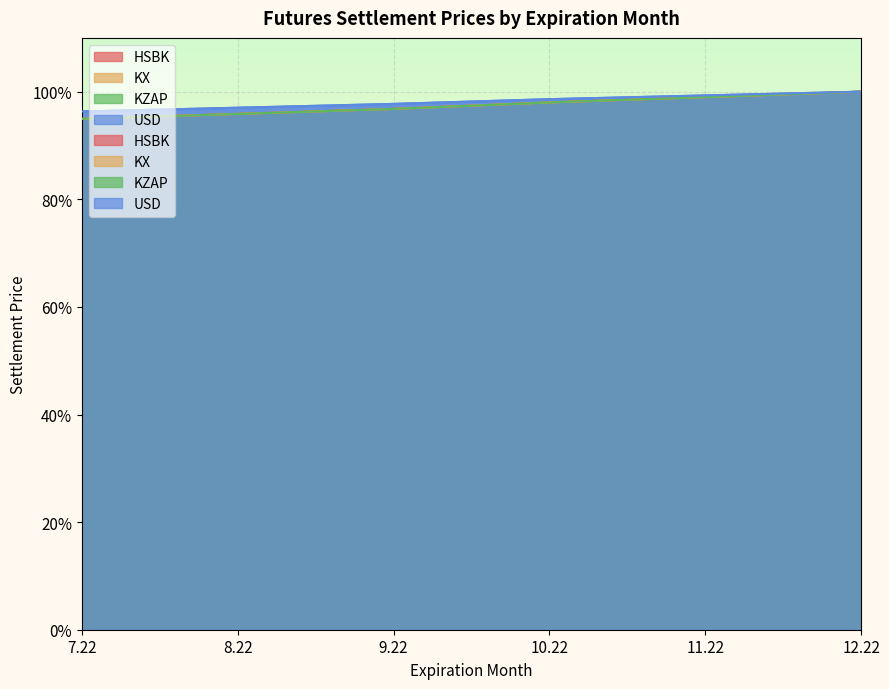

Between 9.22 and 12.22, which is larger?

12.22